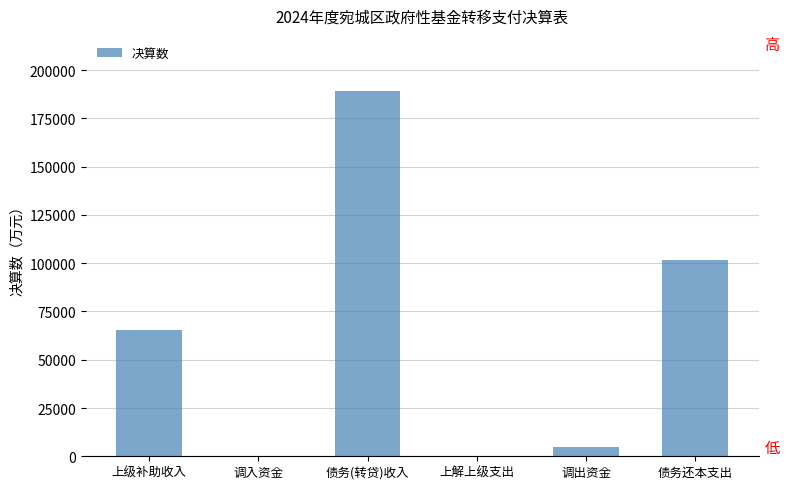

At which label is the value closest to 94671?

债务还本支出